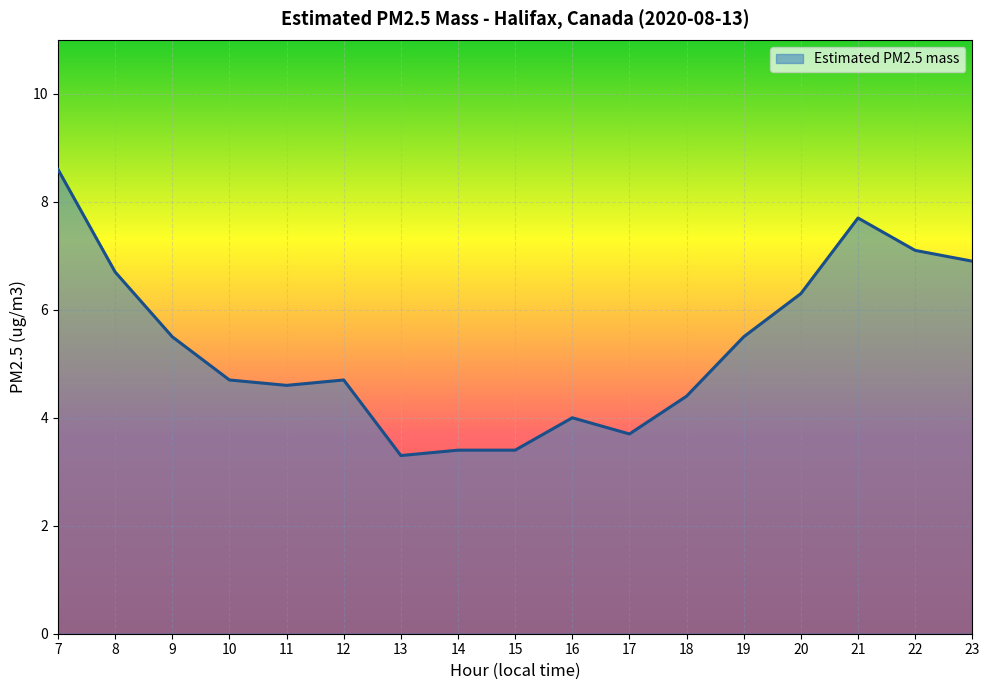

At which category does the chart reach its peak across all series?

7